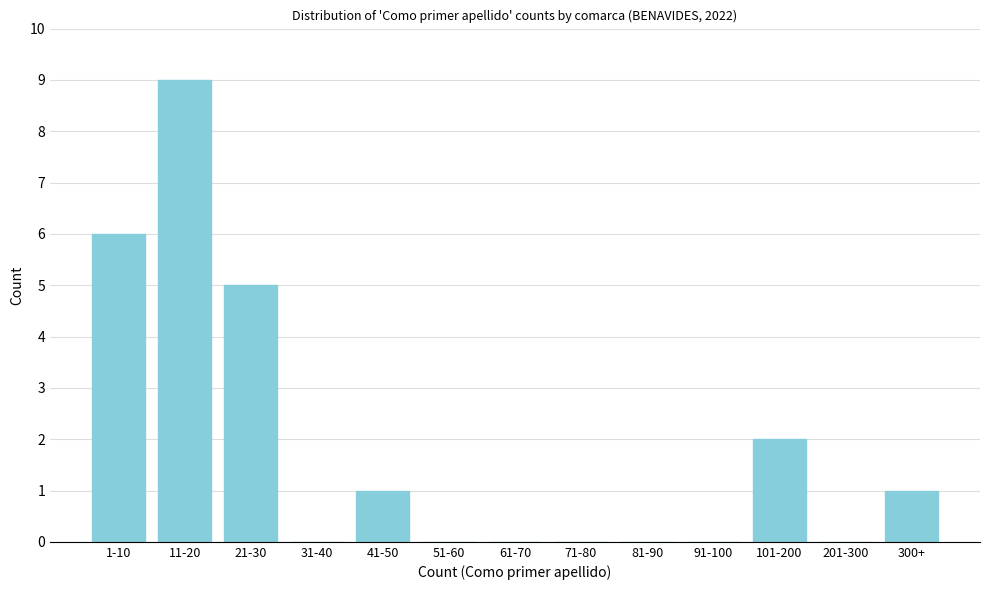

Reading right to left, what are all the values shown in this chart?

300+=1	201-300=0	101-200=2	91-100=0	81-90=0	71-80=0	61-70=0	51-60=0	41-50=1	31-40=0	21-30=5	11-20=9	1-10=6